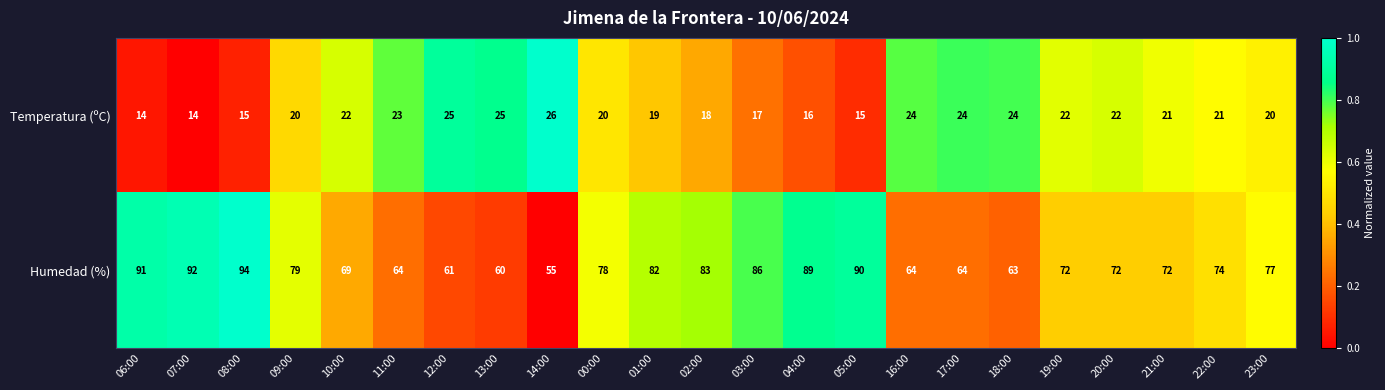

Is it true that Humedad (%) equals 92 at 07:00?

True